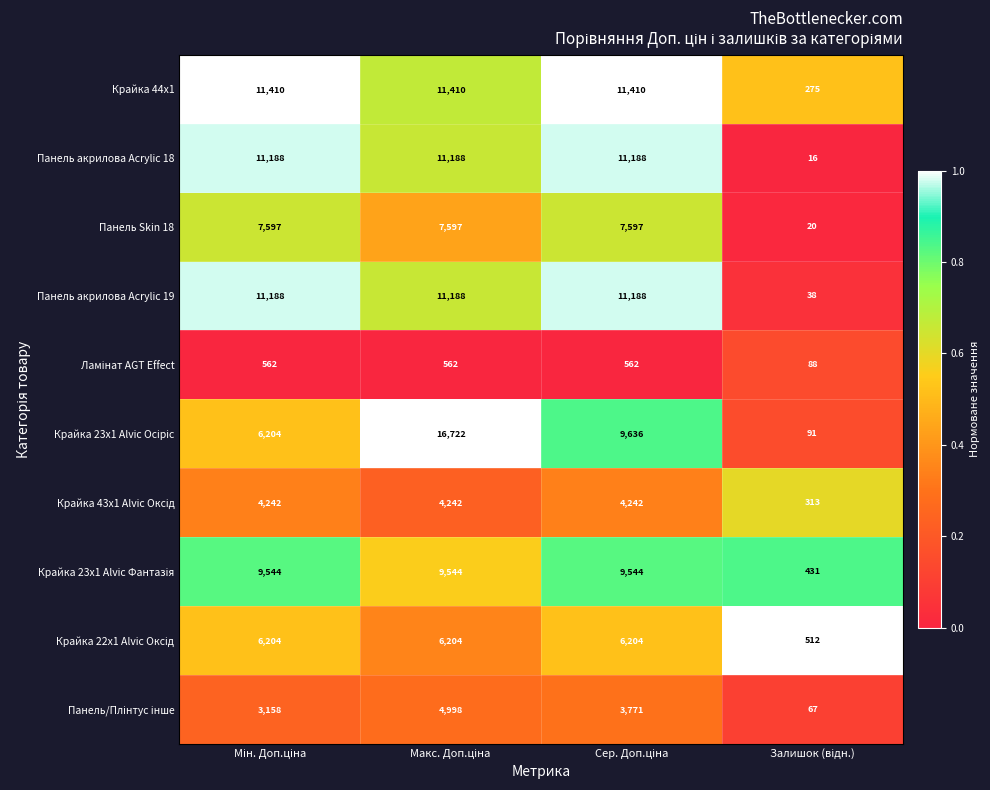

What is the maximum value shown in the chart?

16722